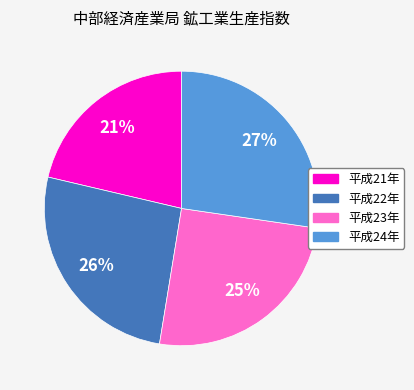

Is the sum of 平成23年 and 平成21年 greater than half?

No